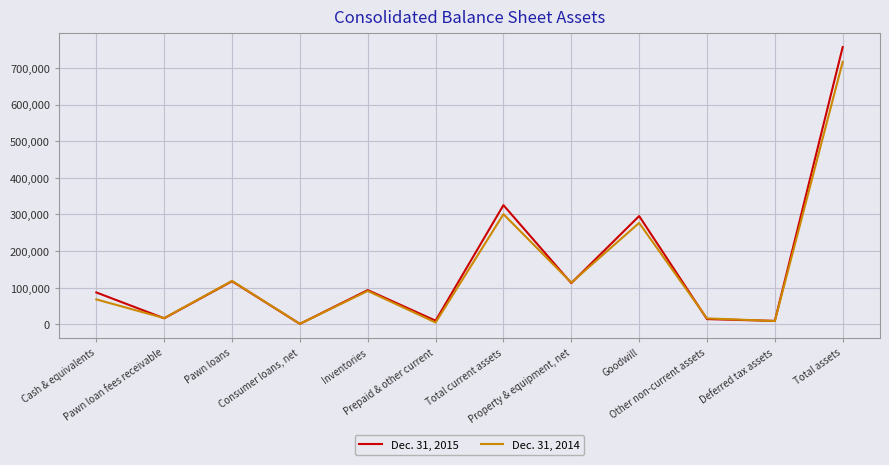

What is the maximum value shown in the chart?

757021